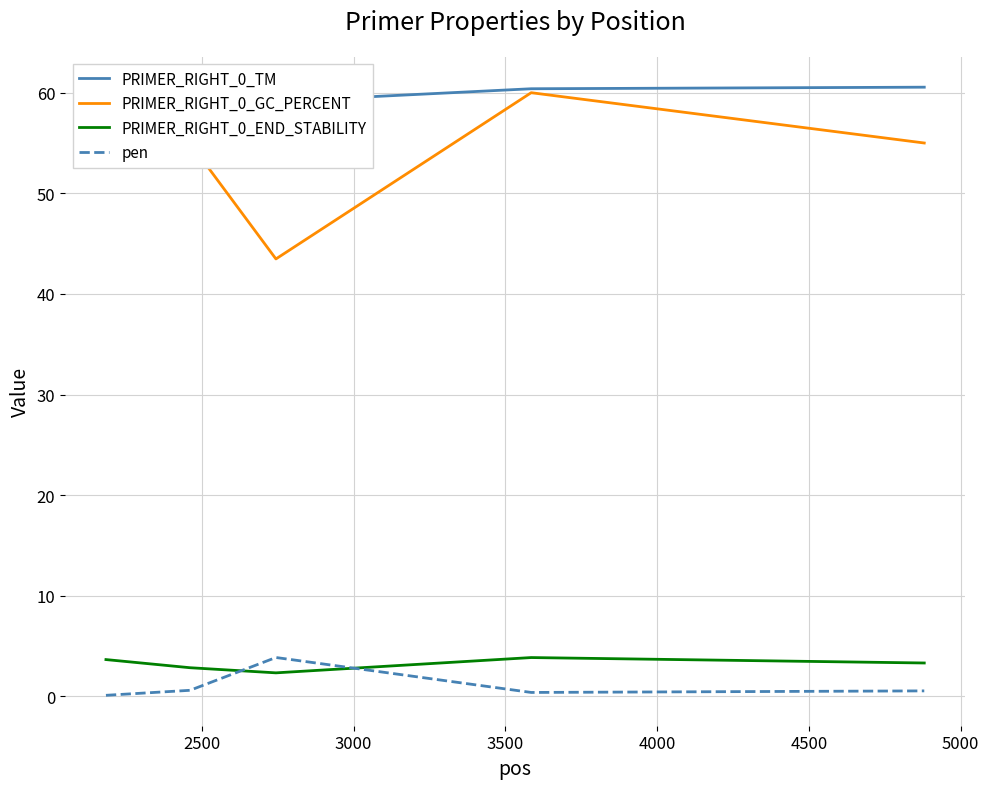

What is the difference between the second highest and minimum values in the PRIMER_RIGHT_0_TM series?

1.3